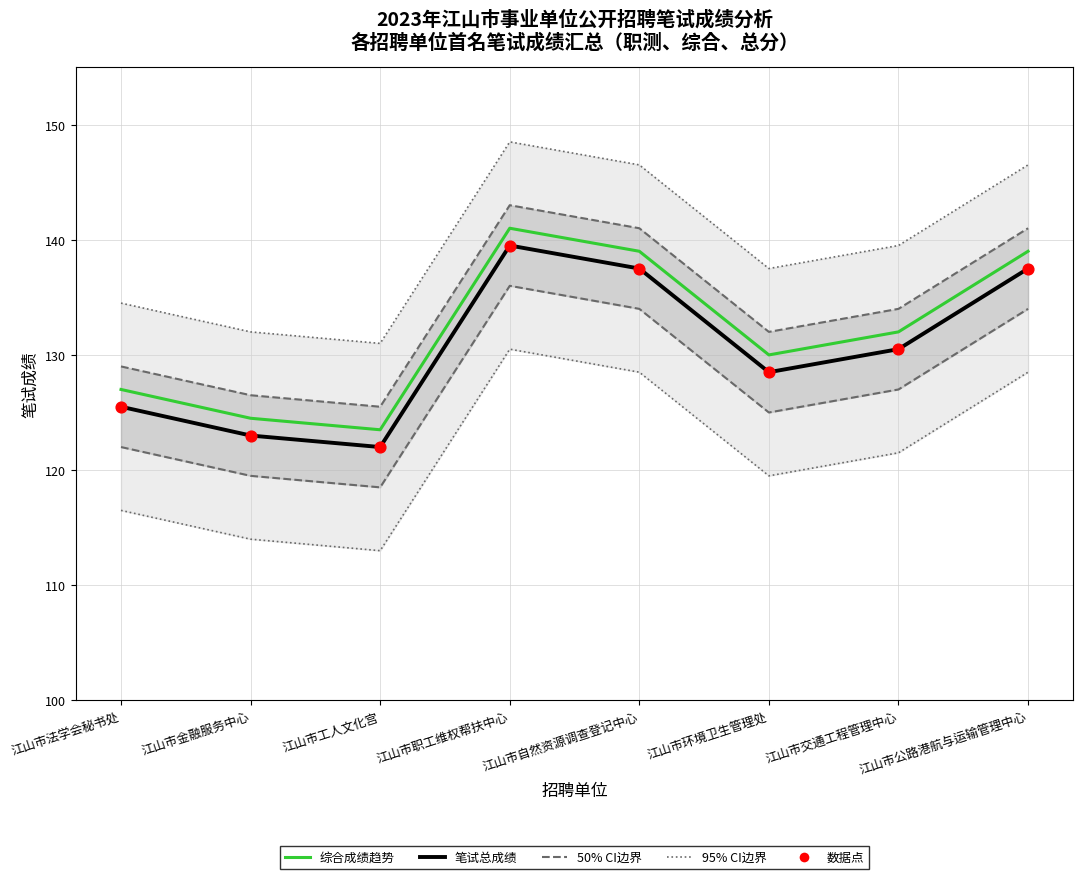

What is the total value across all series at 江山市交通工程管理中心?

393.0